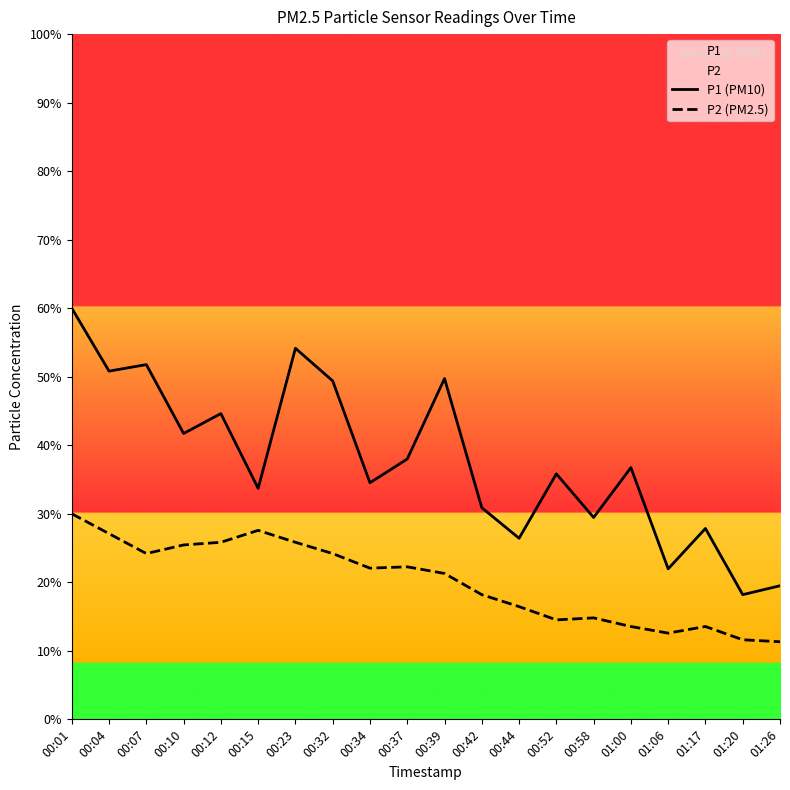

How many series are shown in this chart?

2